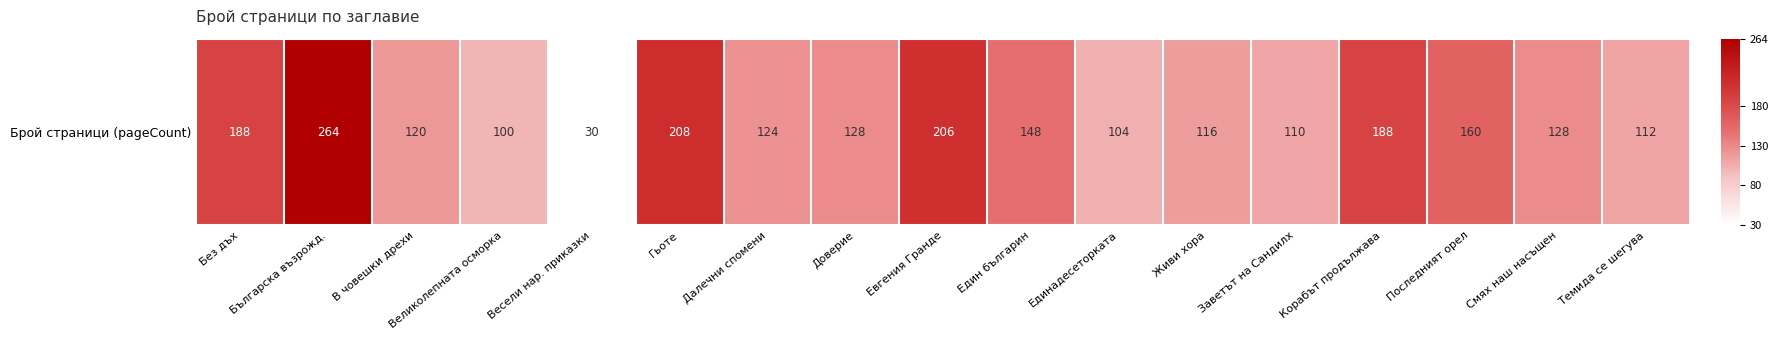

Reading right to left, what are all the values shown in this chart?

Темида се шегува=112	Смях наш насъщен=128	Последният орел=160	Корабът продължава=188	Заветът на Сандилх=110	Живи хора=116	Единадесеторката=104	Един българин=148	Евгения Гранде=206	Доверие=128	Далечни спомени=124	Гьоте=208	Весели нар. приказки=30	Великолепната осморка=100	В човешки дрехи=120	Българска възрожд.=264	Без дъх=188